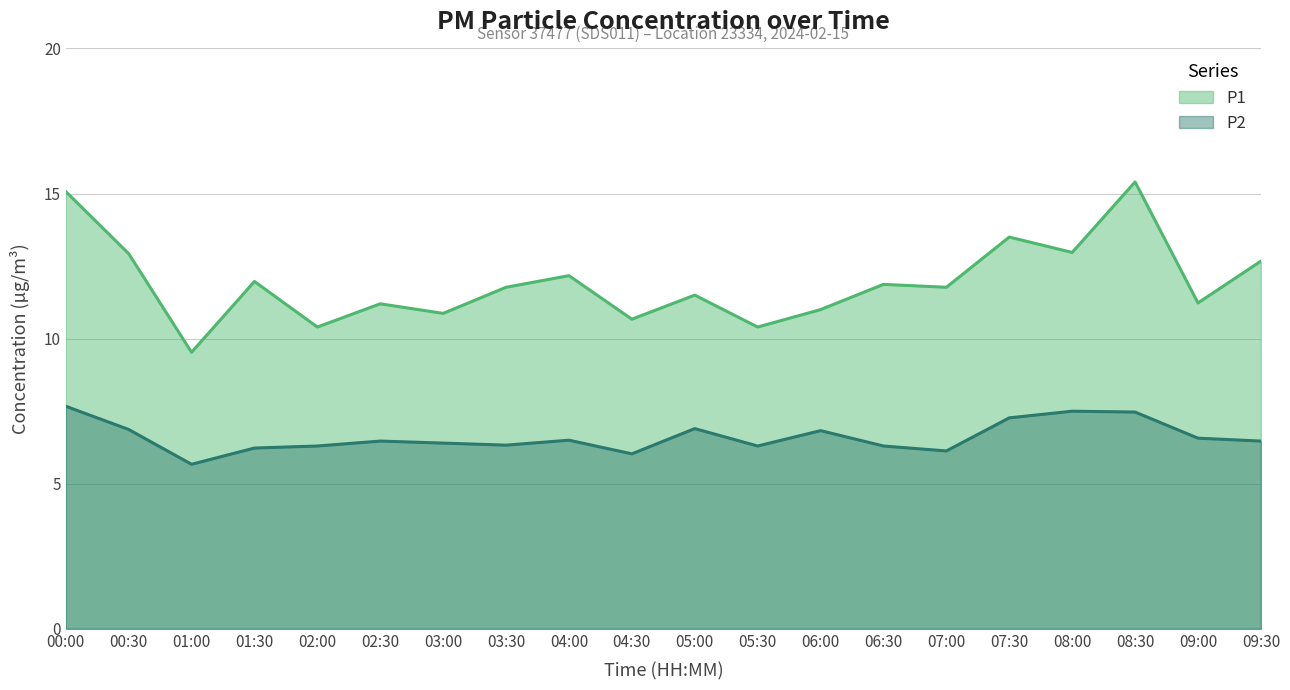

What are all the series names shown in the legend?

P1, P2